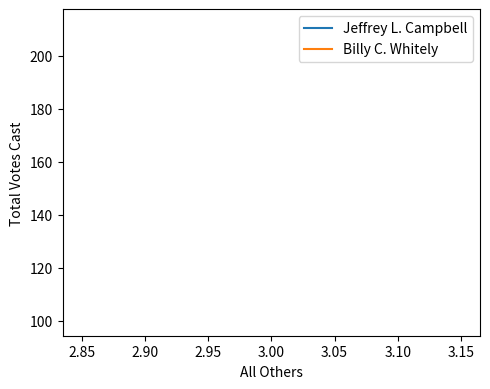

Which series has the largest range (max minus min)?

Jeffrey L. Campbell